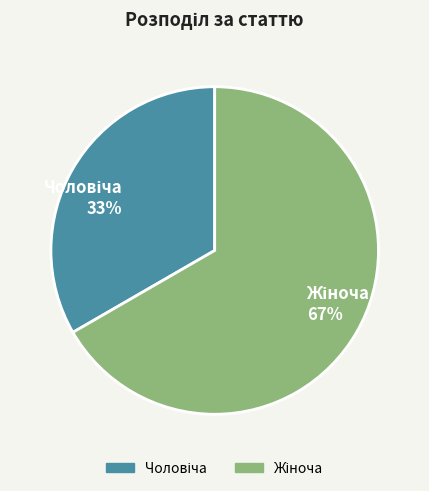

To the nearest percent, what is the average slice percentage?

50%